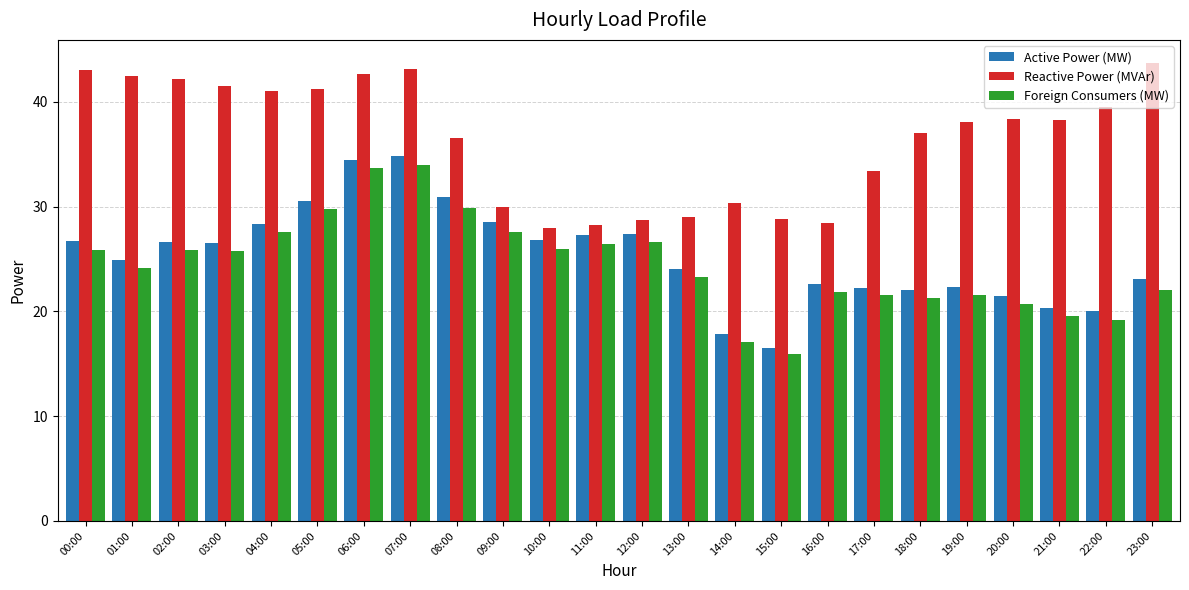

Is the value of Foreign Consumers (MW) at 07:00 greater than the value of Active Power (MW) at 15:00?

Yes